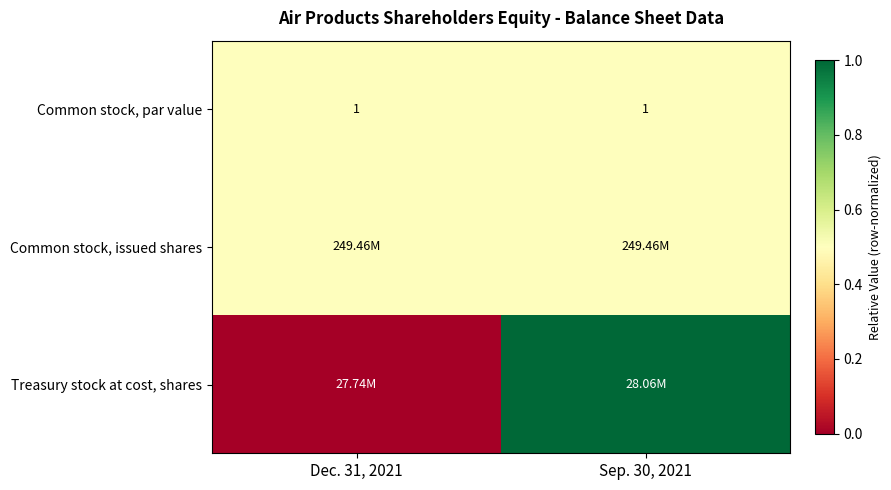

The value of Common stock, par value at Sep. 30, 2021 is 0.5. True or false?

True